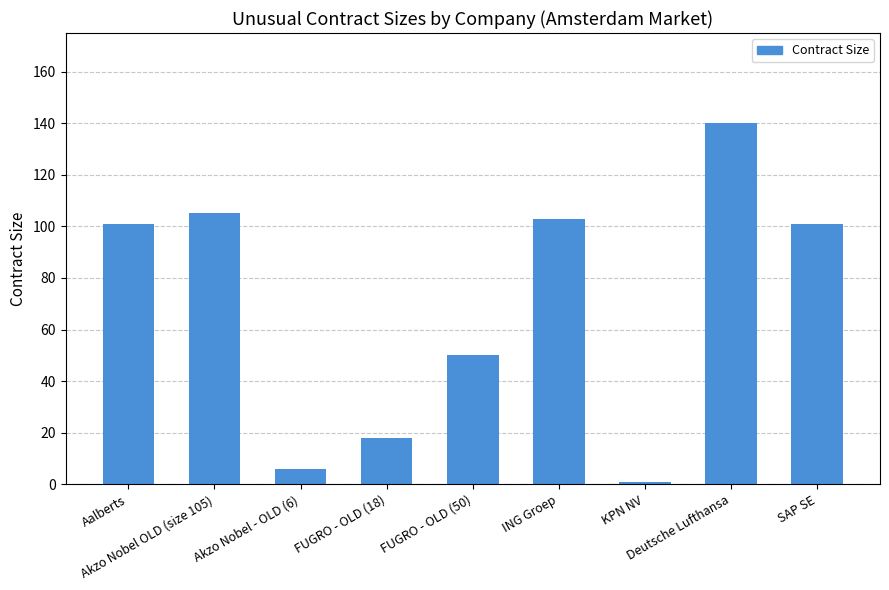

What is the sum of all values?

625